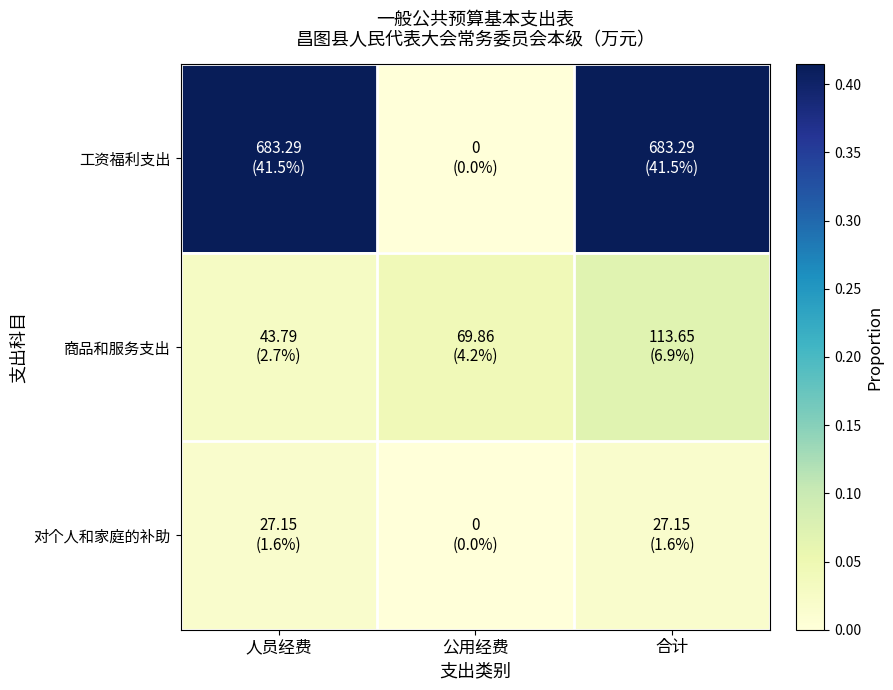

Rank the series at 合计 from highest to lowest value.

工资福利支出, 商品和服务支出, 对个人和家庭的补助